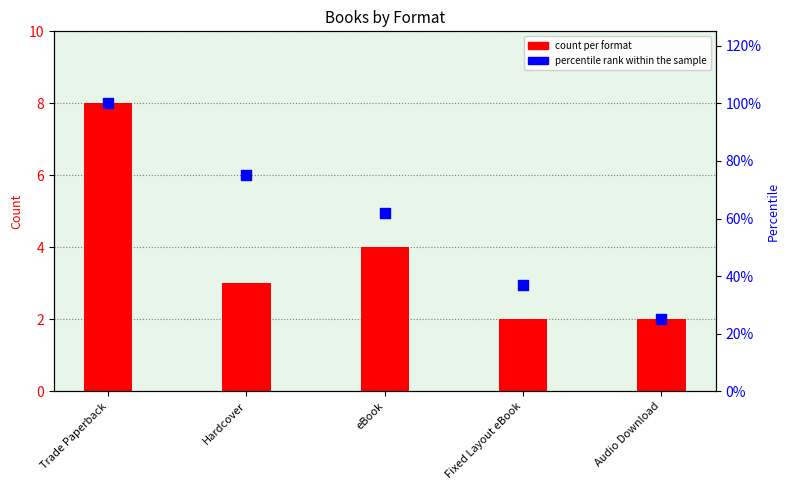

Which series has the largest total across all categories?

percentile rank within the sample